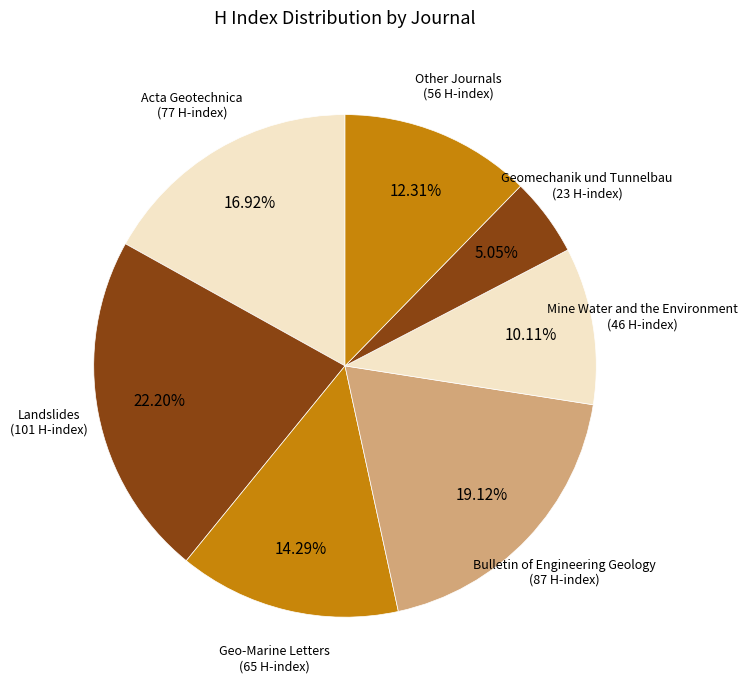

To the nearest percent, what is the average slice percentage?

14%